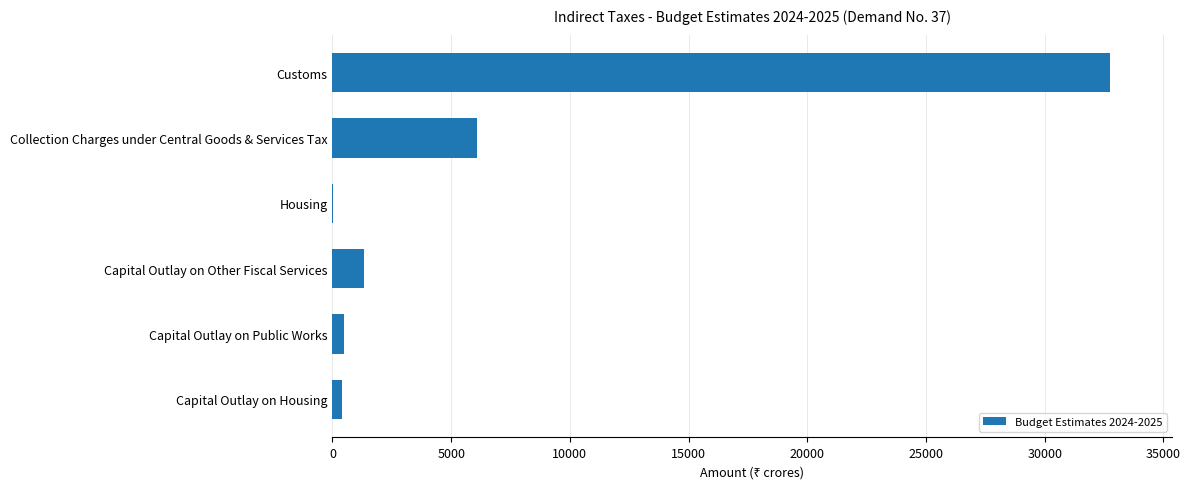

Count the number of values greater than 1342.

3